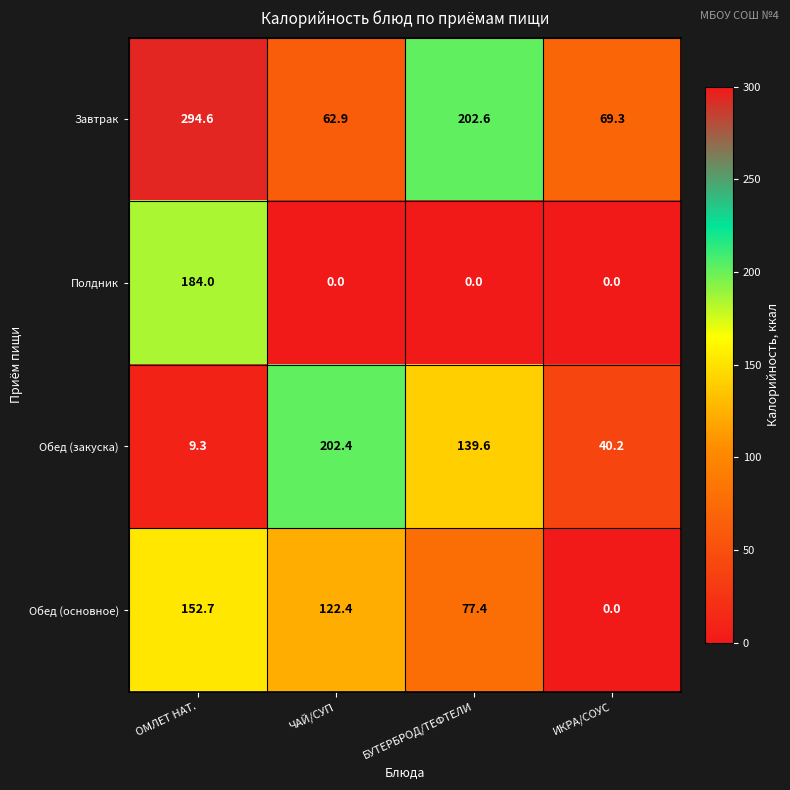

What is the maximum value shown in the chart?

294.6